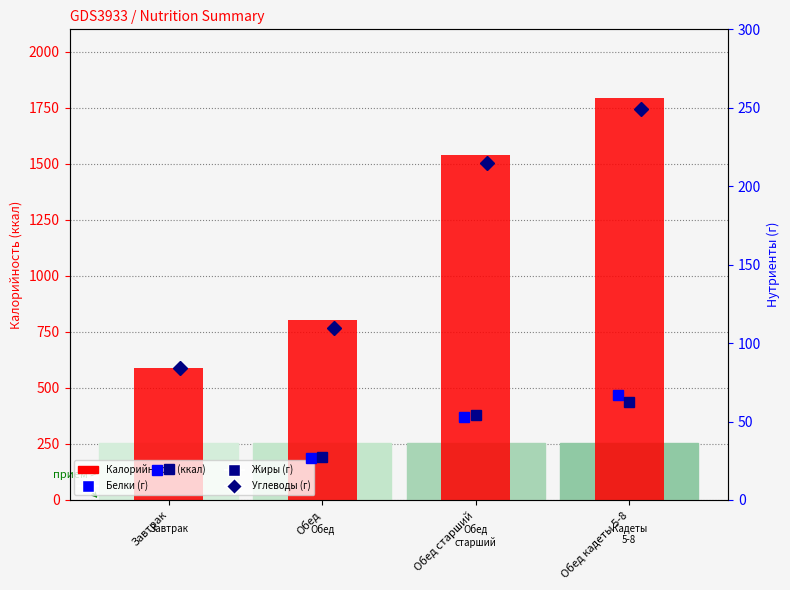

At how many categories does at least one series exceed 1440?

2